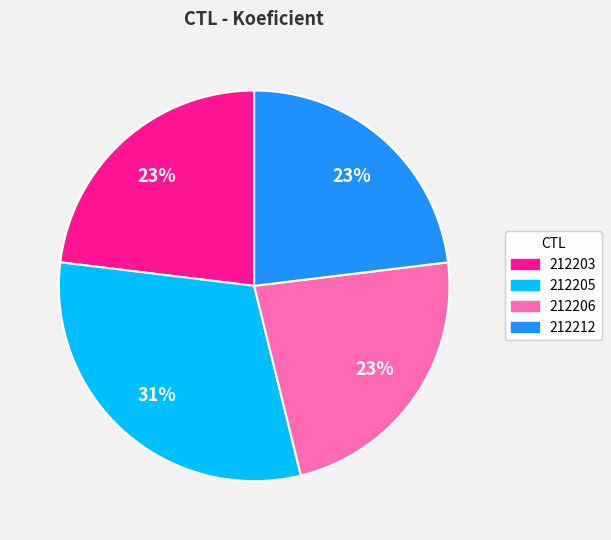

Which slice is the largest?

212205